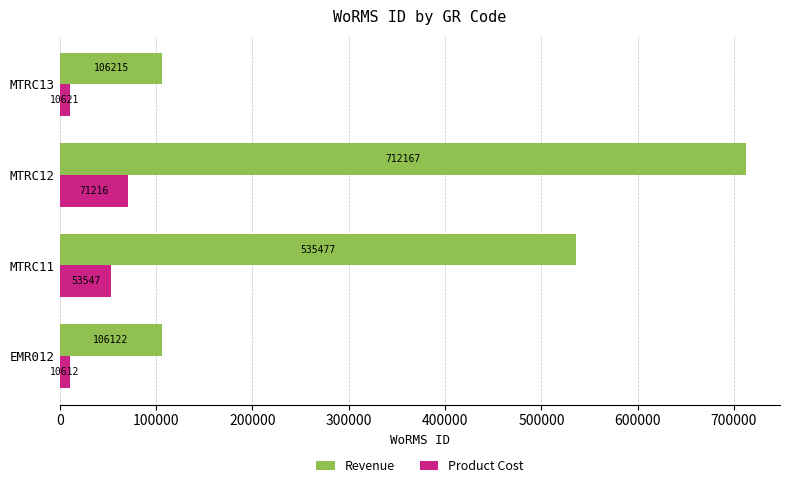

Which category has the highest value across all series?

MTRC12